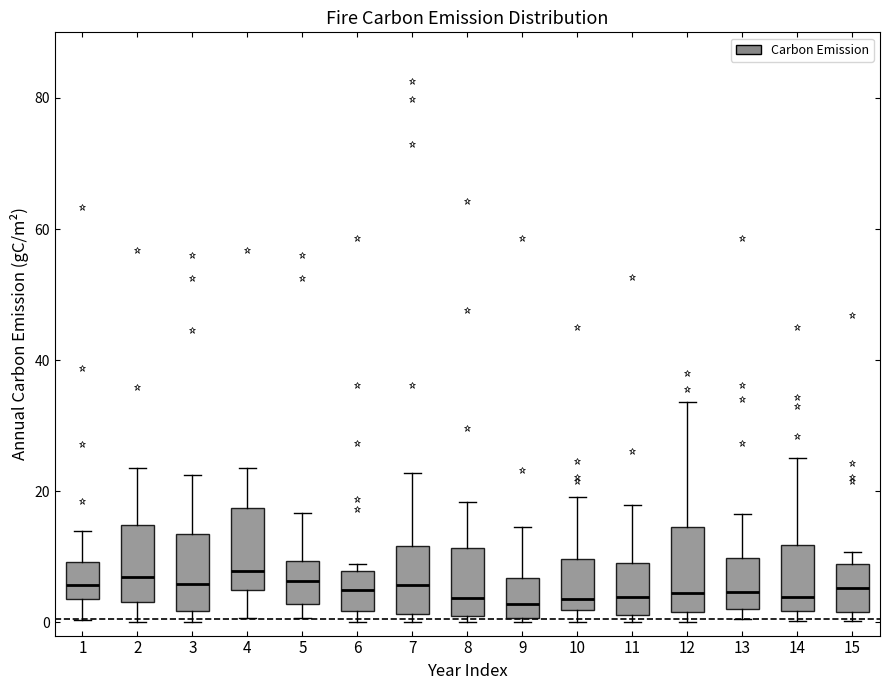

Reading left to right, read every box against the y-axis: the position of its median line, the range the box covers, and the ends of its whiskers. The values are not printed on the chart, so give them approximately, as read against the axis.

1: median 6, box 4 to 10, whiskers 0 to 14
2: median 6, box 4 to 14, whiskers 0 to 24
3: median 6, box 2 to 14, whiskers 0 to 22
4: median 8, box 4 to 18, whiskers 0 to 24
5: median 6, box 2 to 10, whiskers 0 to 16
6: median 4, box 2 to 8, whiskers 0 to 8 (just above the box's upper edge)
7: median 6, box 2 to 12, whiskers 0 to 22
8: median 4, box 2 to 12, whiskers 0 to 18
9: median 2, box 0 to 6, whiskers 0 (just below the box's lower edge) to 14
10: median 4, box 2 to 10, whiskers 0 to 20
11: median 4, box 2 to 10, whiskers 0 to 18
12: median 4, box 2 to 14, whiskers 0 to 34
13: median 4, box 2 to 10, whiskers 0 to 16
14: median 4, box 2 to 12, whiskers 0 to 26
15: median 6, box 2 to 8, whiskers 0 to 10